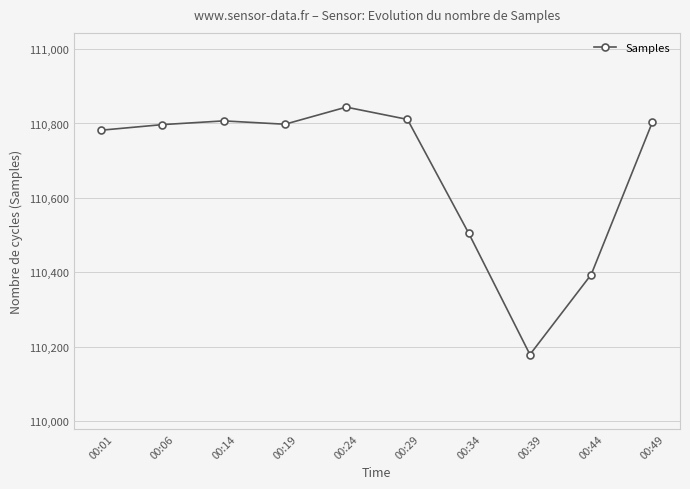

At which category does the chart reach its peak across all series?

00:24